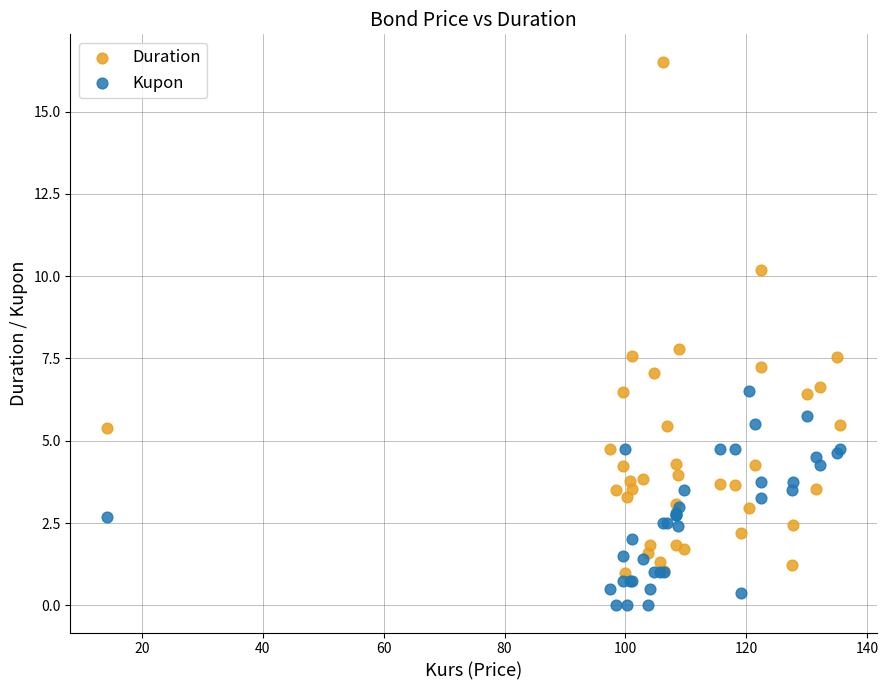

What are all the series names shown in the legend?

Duration, Kupon